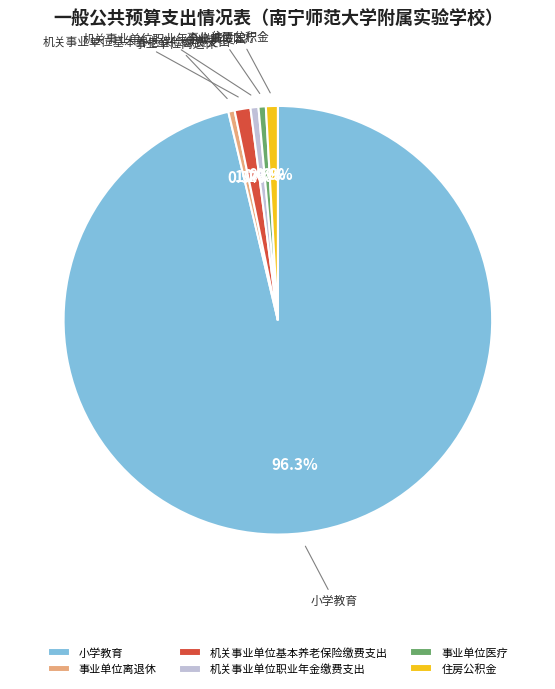

Which category has the biggest portion of the pie?

小学教育